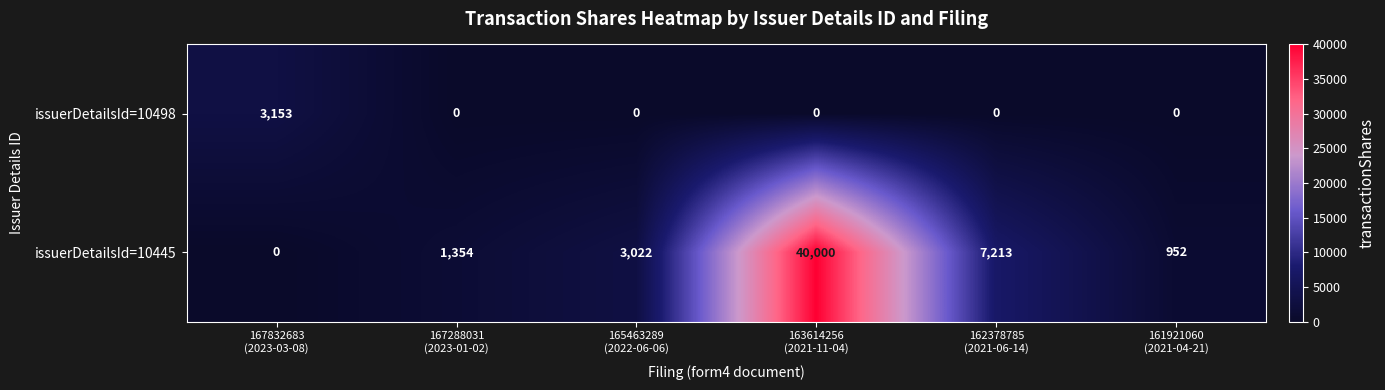

Which series has the largest total across all categories?

issuerDetailsId=10445